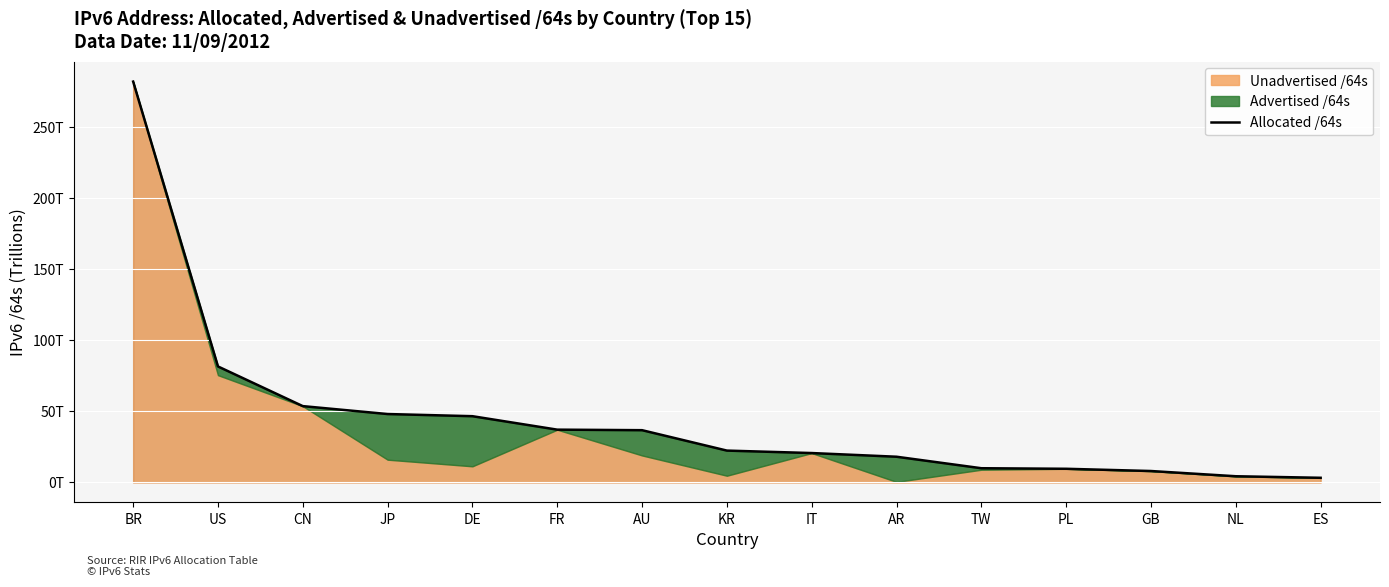

Where is the data nearest to the value 142?

US